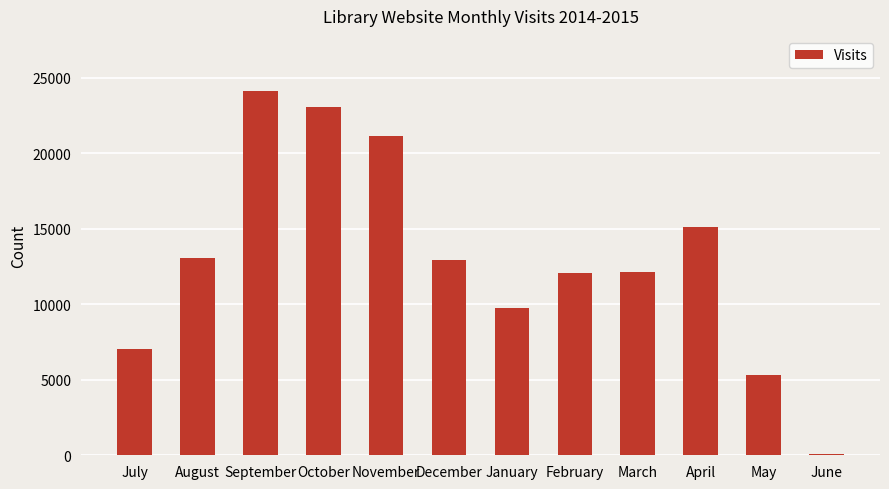

Which category has the highest value across all series?

September